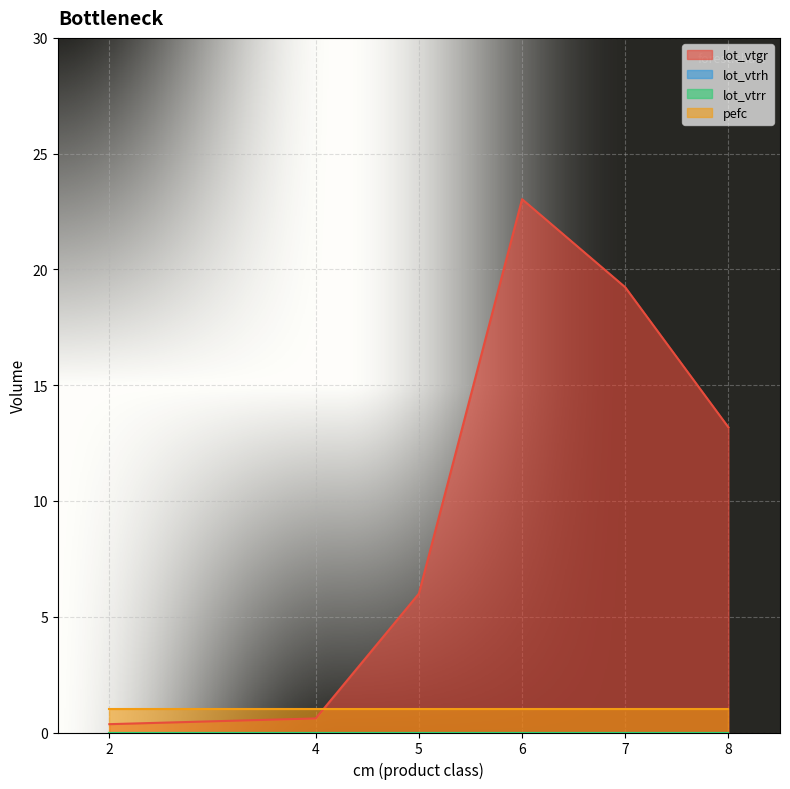

Which series changed the most between 2 and 8?

lot_vtgr